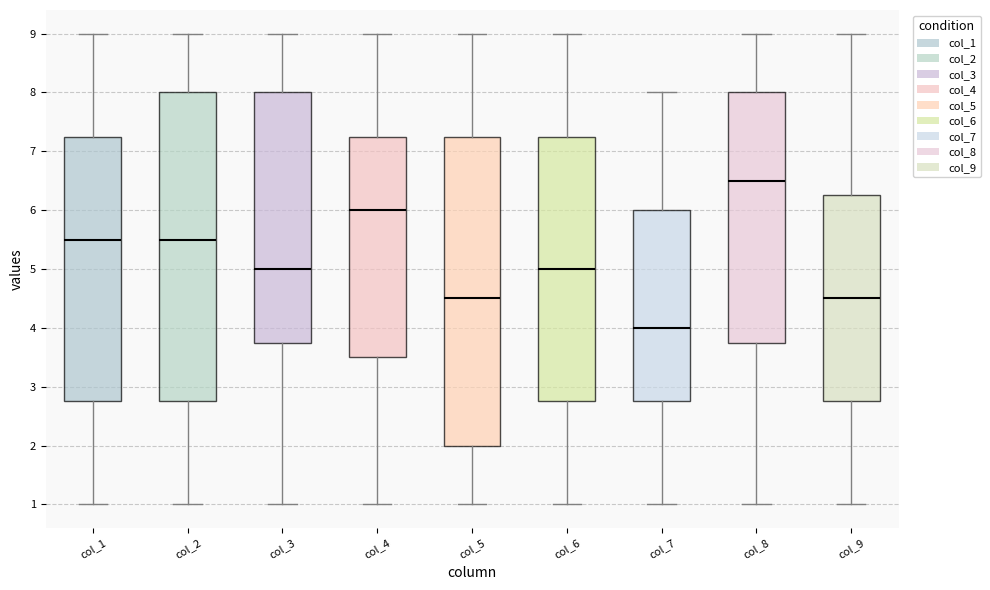

Where does the median line of the box for col_2 sit on the y-axis? The values are not printed on the chart, so give them approximately, as read against the axis.

5.5